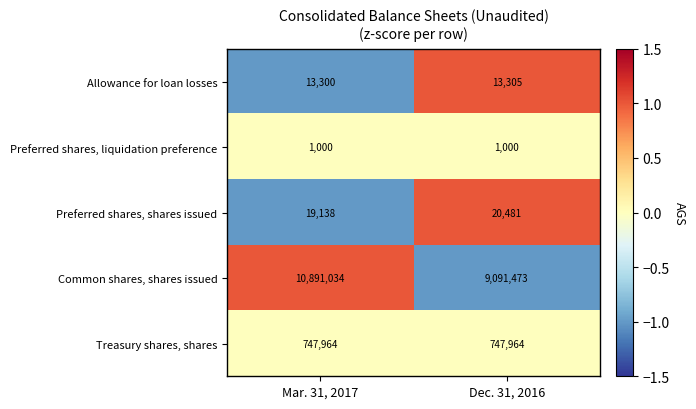

Reading right to left, extract all data points from this chart.

Allowance for loan losses: 13305	13300
Preferred shares, liquidation preference: 1000	1000
Preferred shares, shares issued: 20481	19138
Common shares, shares issued: 9091473	10891034
Treasury shares, shares: 747964	747964